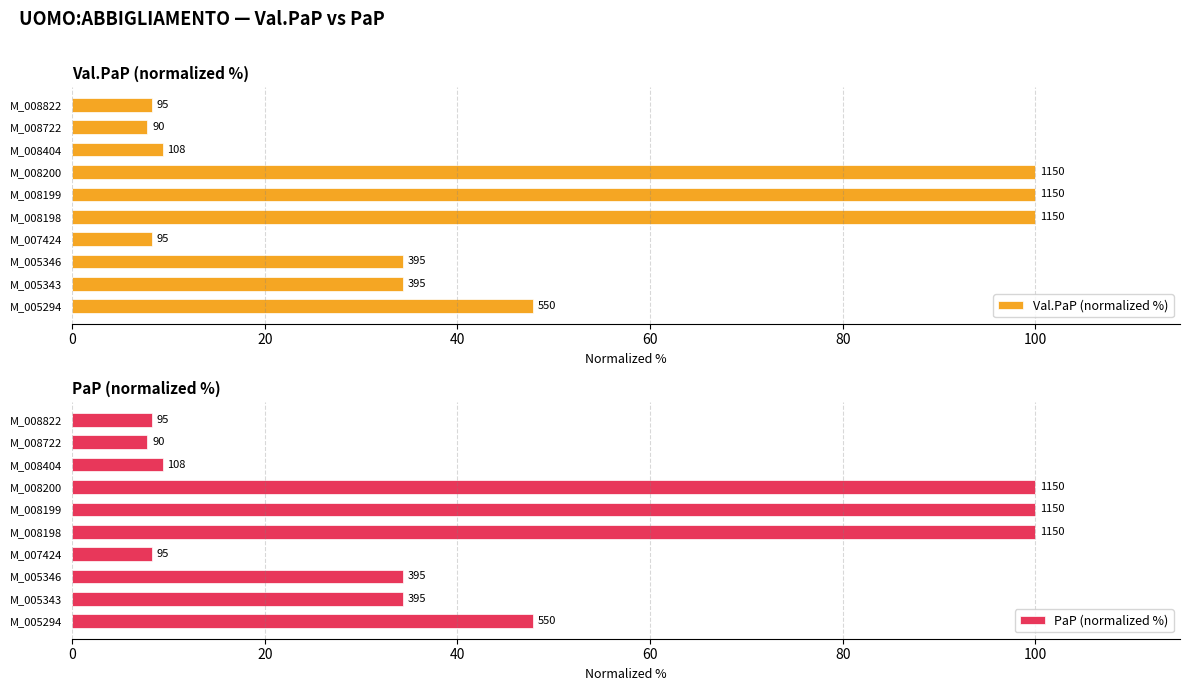

Which series has the largest total across all categories?

Val.PaP (normalized %)